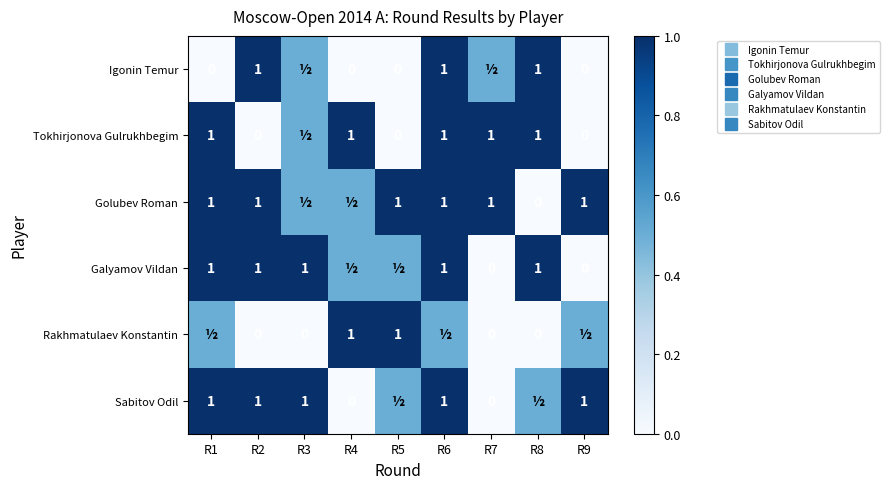

What is the sum of all Igonin Temur values?

4.0